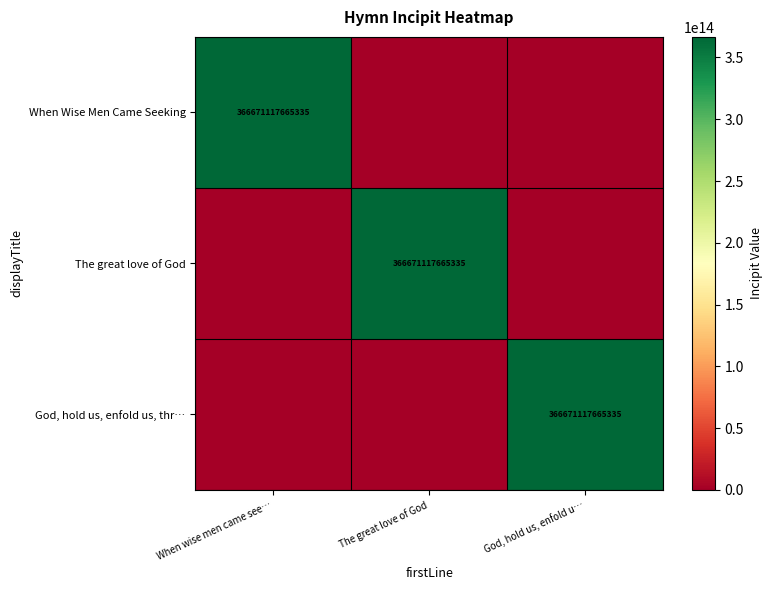

What is the total value across all series at God, hold us, enfold u…?

366671117665335